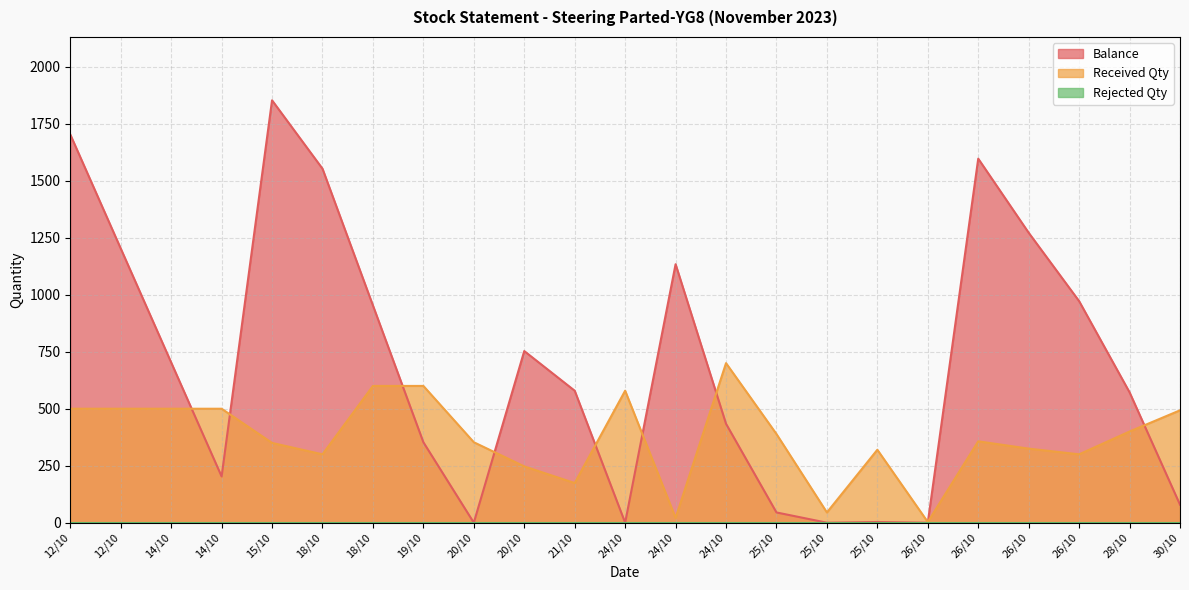

At which category is the sum across all series the highest?

12/10